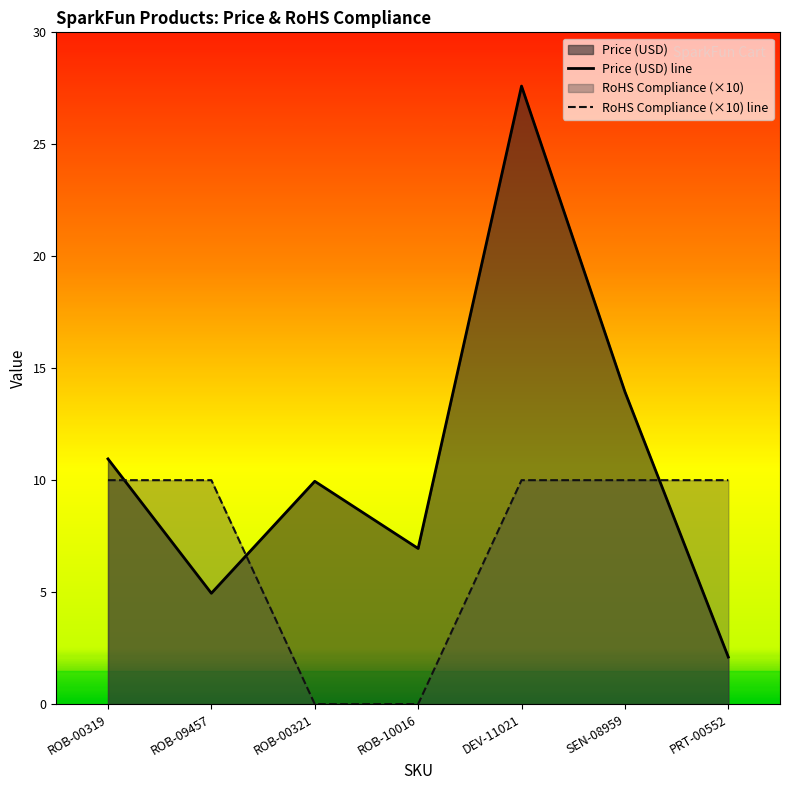

Where is RoHS Compliance (×10) line nearest to the value 5?

ROB-00319